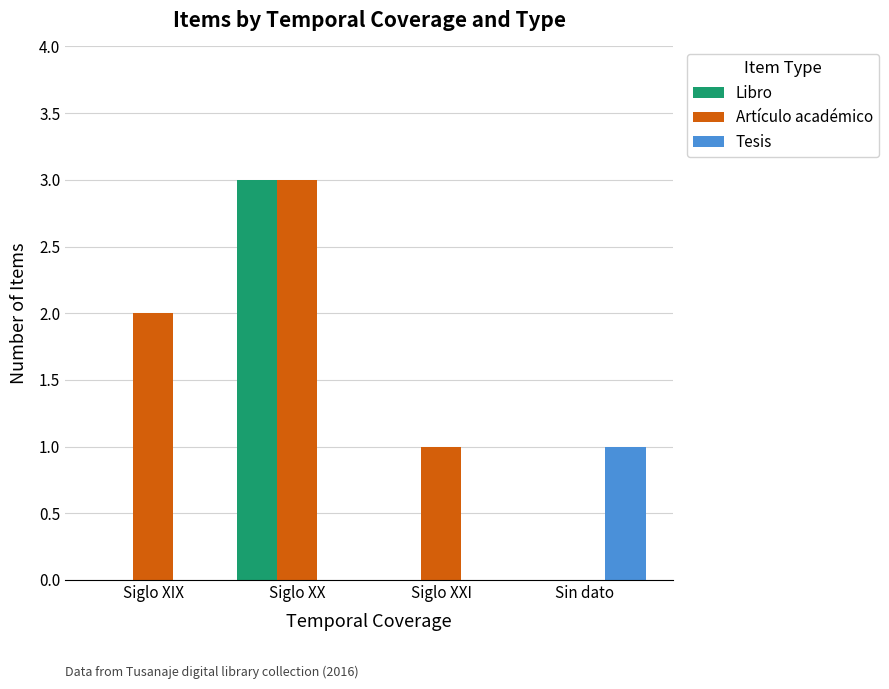

Reading left to right, what are all the values shown in this chart?

Libro: Siglo XIX=0	Siglo XX=3	Siglo XXI=0	Sin dato=0
Artículo académico: Siglo XIX=2	Siglo XX=3	Siglo XXI=1	Sin dato=0
Tesis: Siglo XIX=0	Siglo XX=0	Siglo XXI=0	Sin dato=1